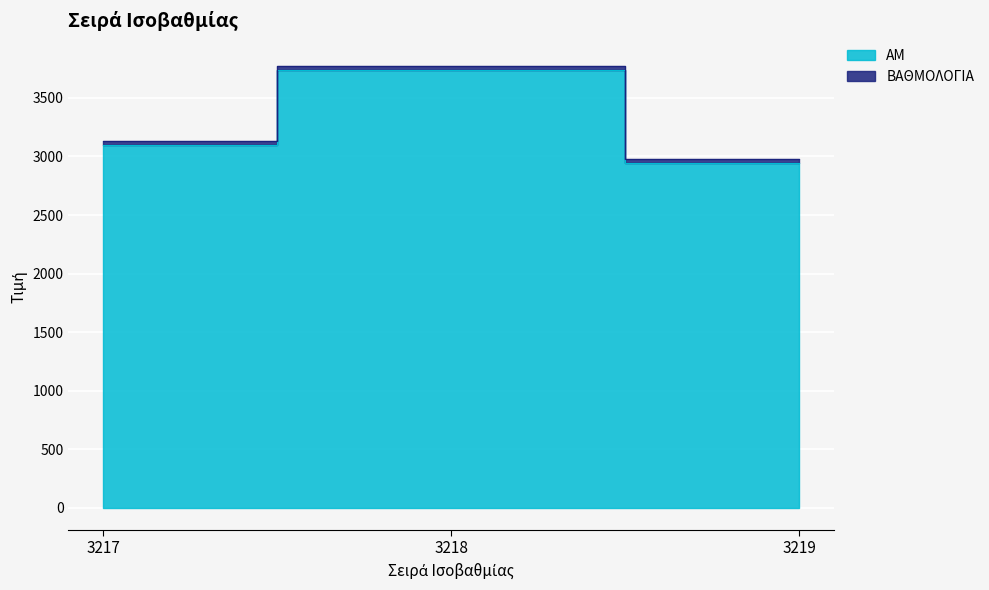

Reading right to left, what are all the values shown in this chart?

3219=2945	3218=3741	3217=3095